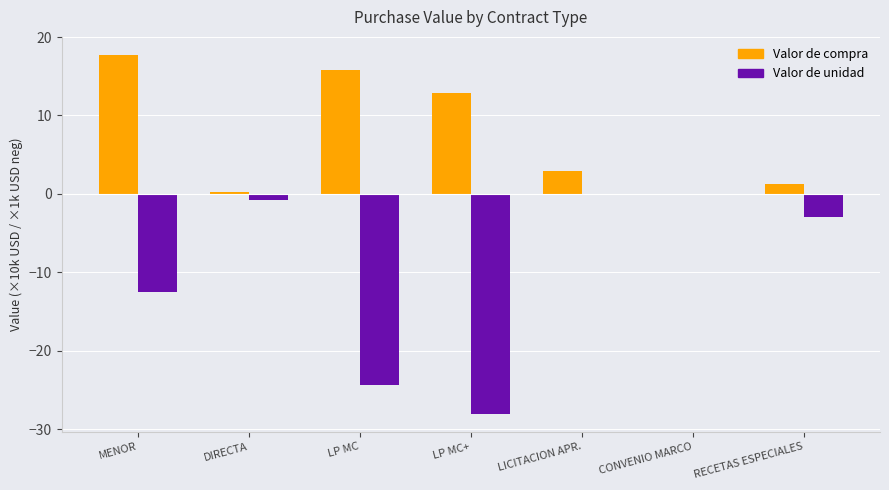

How many data points in Valor de compra are above 2?

4